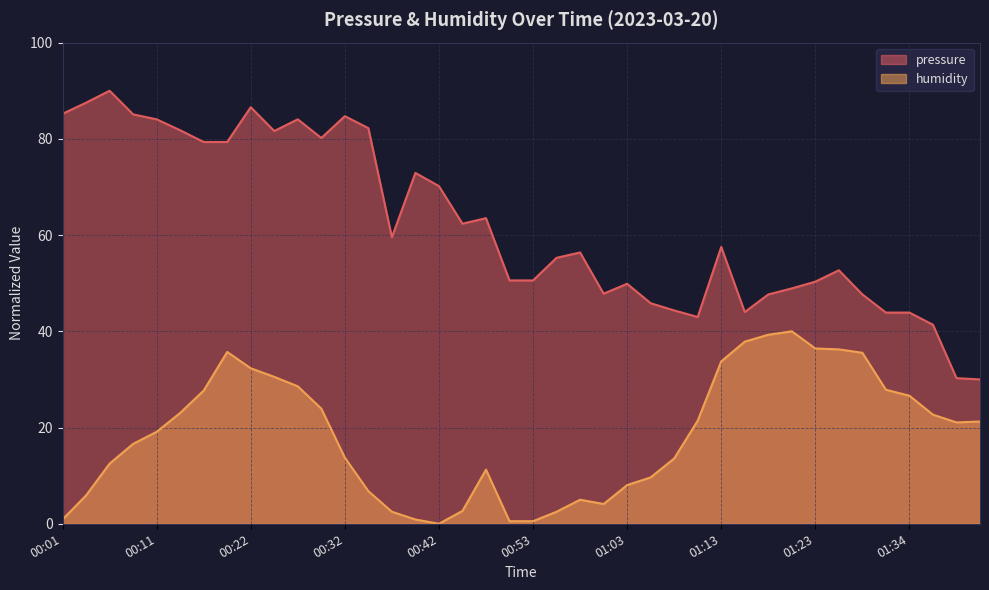

Reading left to right, transcribe all the data shown in this chart.

pressure: 85.2	87.5	90.0	85.1	84.1	81.8	79.3	79.3	86.6	81.6	84.1	80.2	84.7	82.2	59.6	72.9	70.2	62.4	63.5	50.6	50.6	55.3	56.4	47.8	49.9	45.8	44.3	43.0	57.5	44.0	47.7	48.9	50.3	52.7	47.7	43.9	43.9	41.4	30.3	30.0
humidity: 0.9	5.9	12.5	16.6	19.1	23.0	27.7	35.7	32.3	30.5	28.6	23.9	13.7	6.8	2.5	0.9	0.0	2.7	11.2	0.5	0.5	2.5	5.0	4.1	8.0	9.6	13.6	21.4	33.8	37.9	39.3	40.0	36.4	36.3	35.5	27.9	26.6	22.7	21.1	21.3